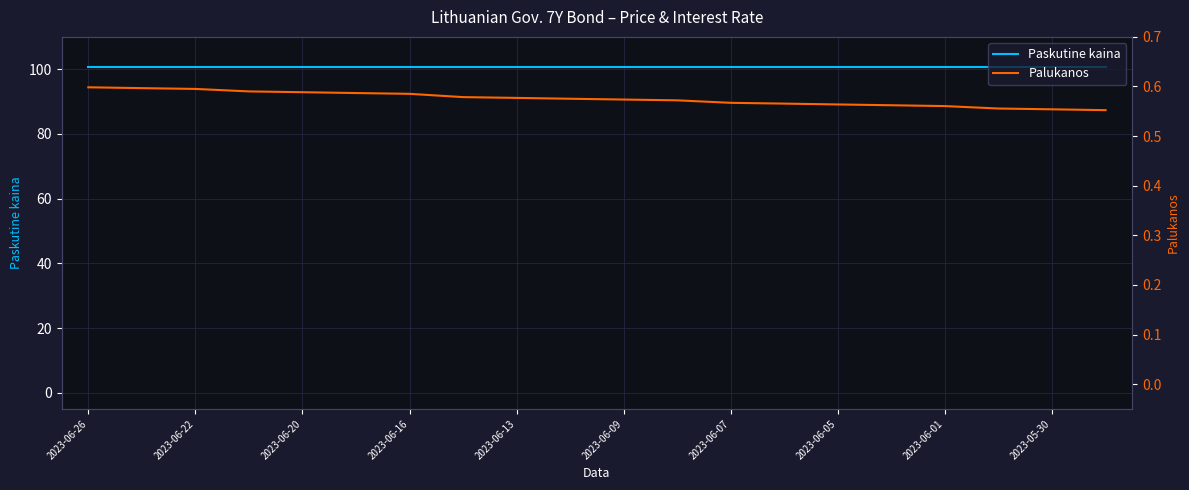

Does the chart display data point markers on the line(s)?

No